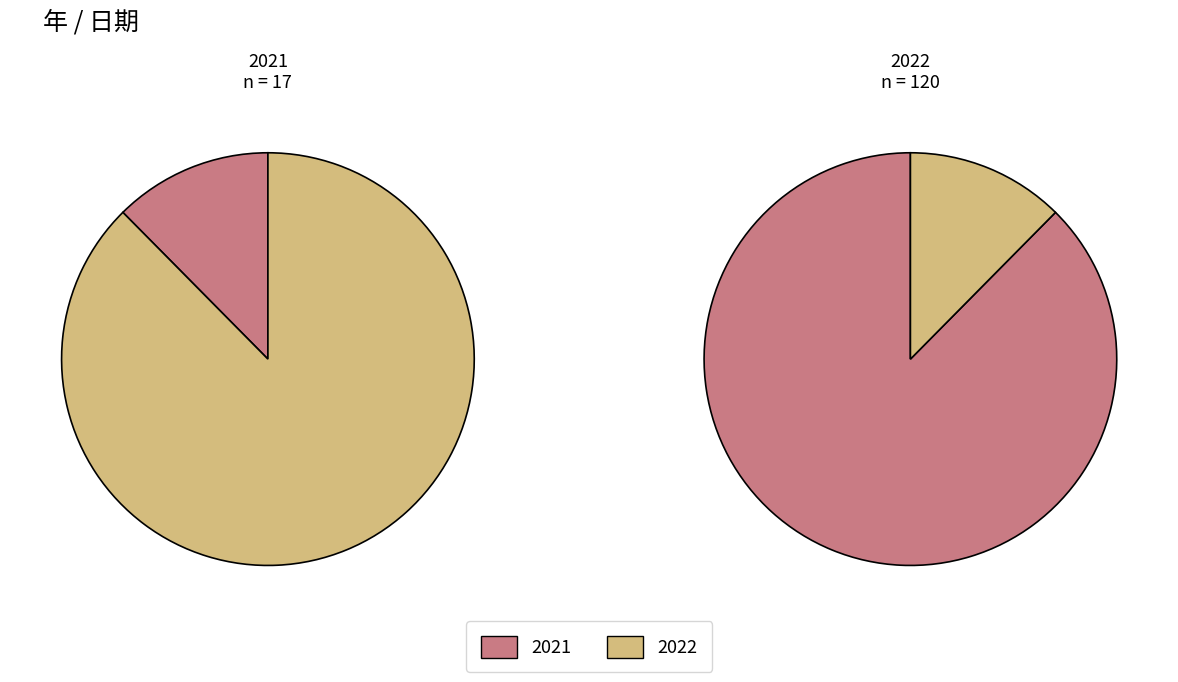

Is it true that 2021 is 12% of the pie?

True